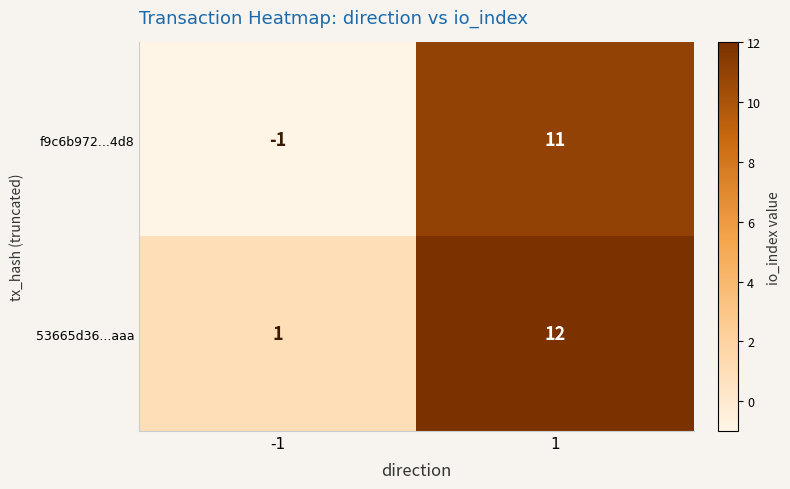

What is the highest value of the f9c6b972...4d8 series?

11